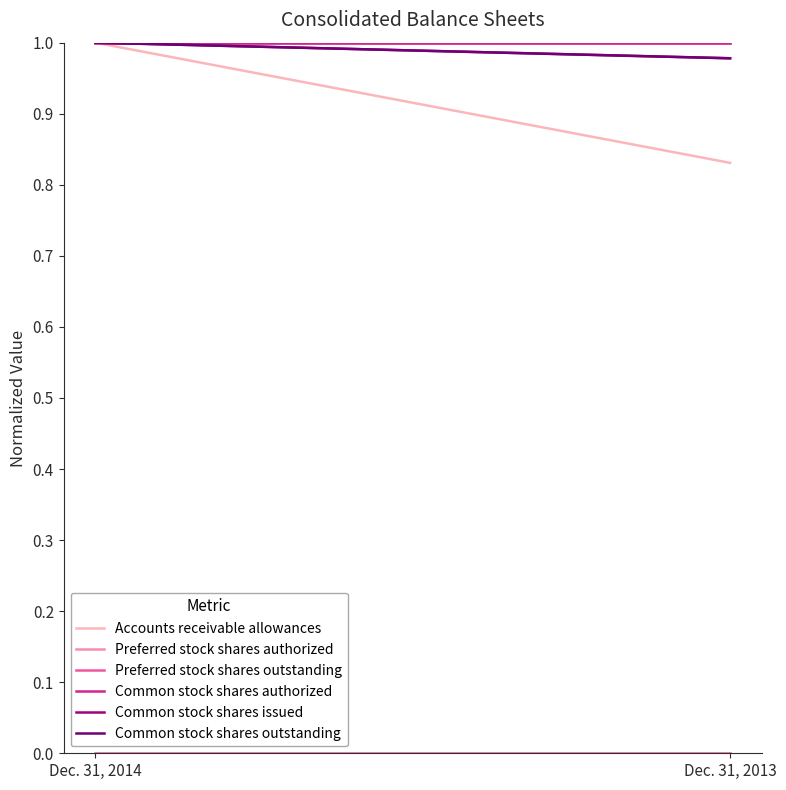

Does the chart have visible grid lines?

No